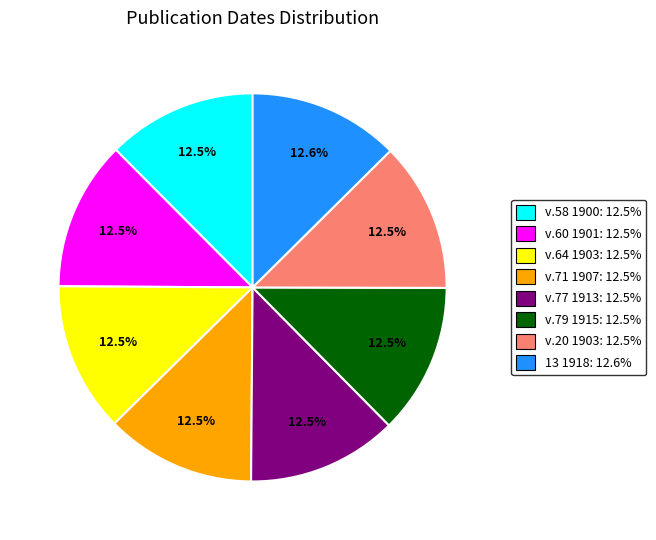

To the nearest percent, what is the combined percentage of v.60 1901 and v.58 1900?

25%